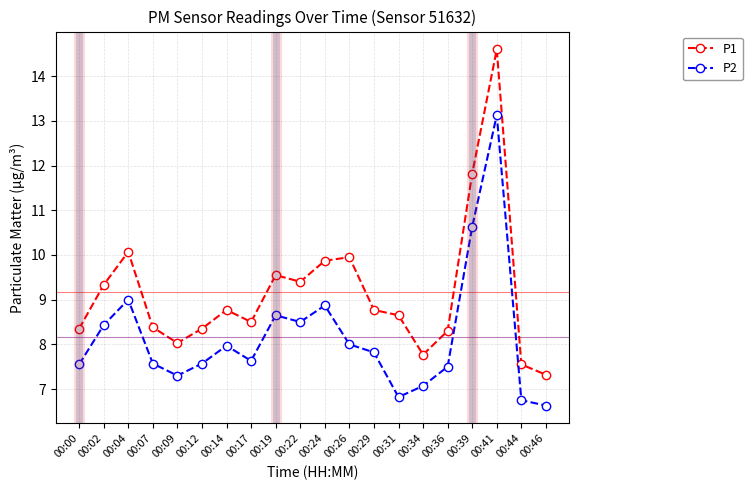

Between 00:17 and 00:19, which series saw the biggest shift?

P1